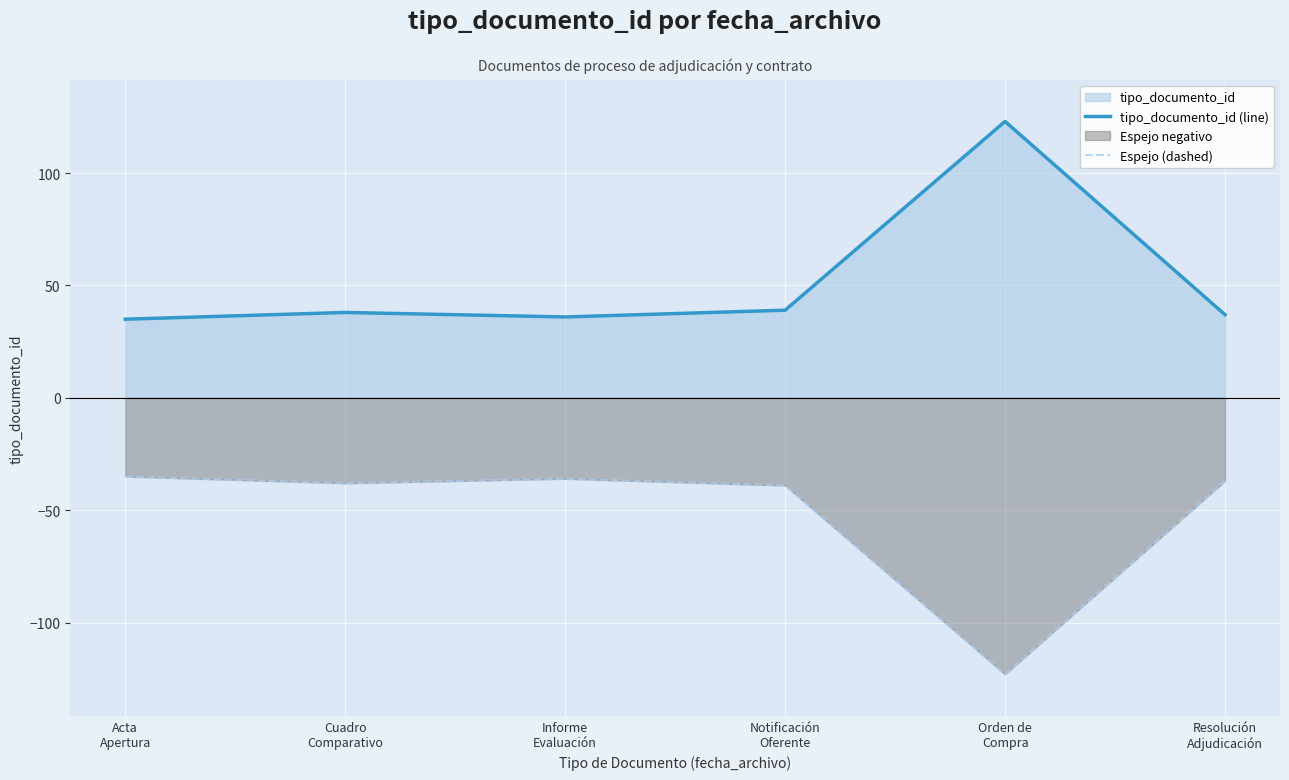

True or false: tipo_documento_id (line) has a value of 67 at Notificación
Oferente.

False